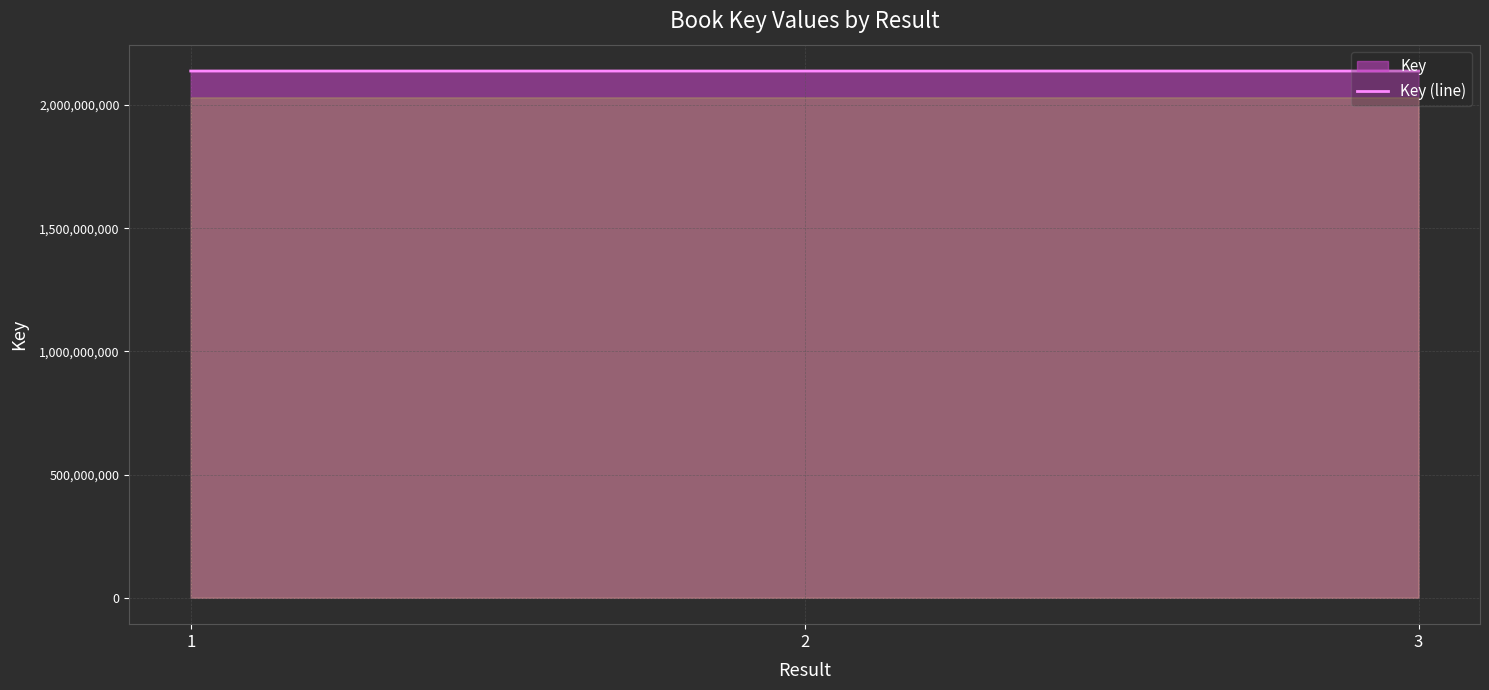

List the labels in order of value, largest first.

3, 1, 2